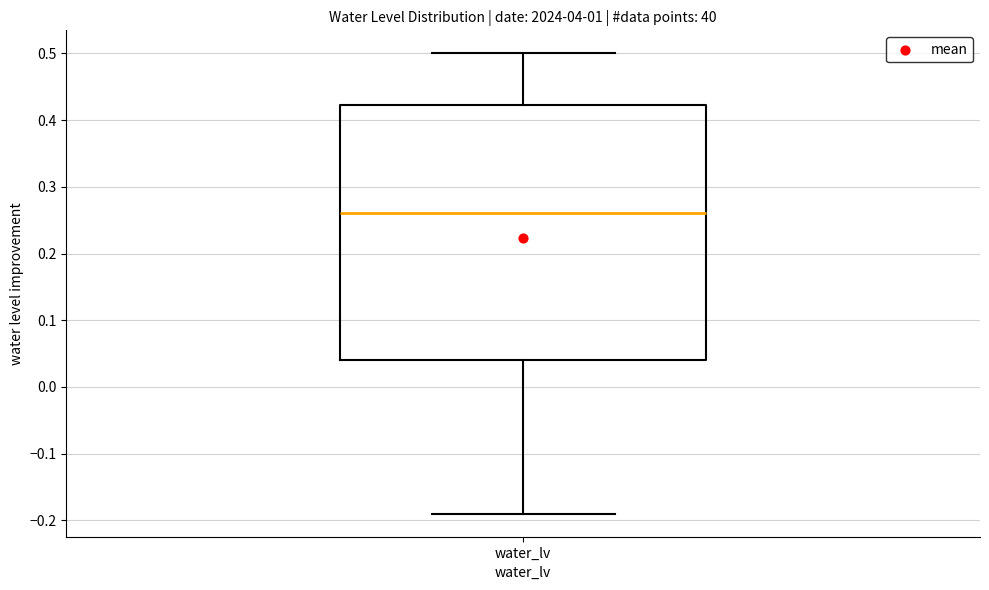

Where does the lower whisker of the box for water_lv end on the y-axis? The values are not printed on the chart, so give them approximately, as read against the axis.

-0.19